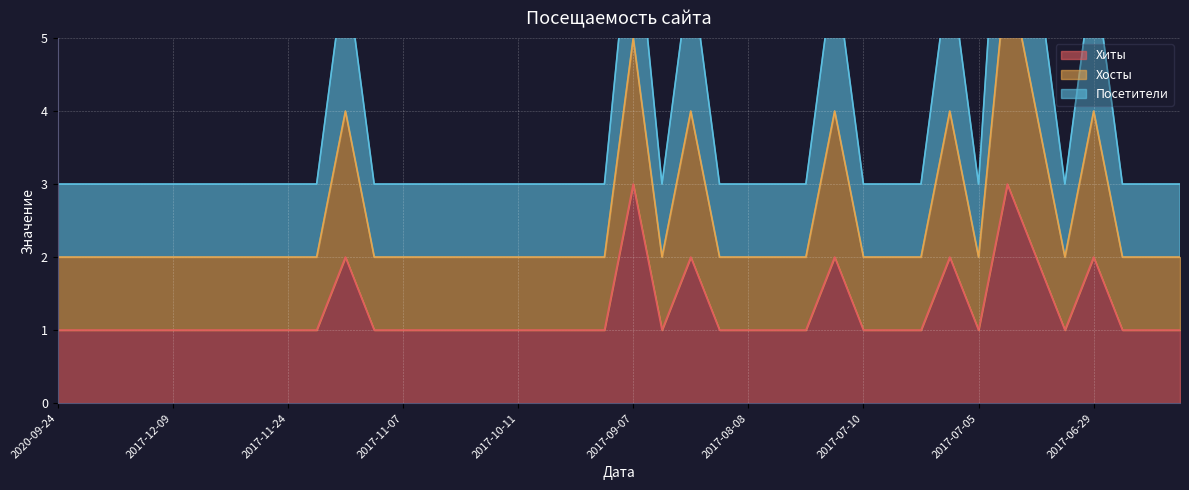

The value of Хиты at 2017-11-24 is 1. True or false?

True